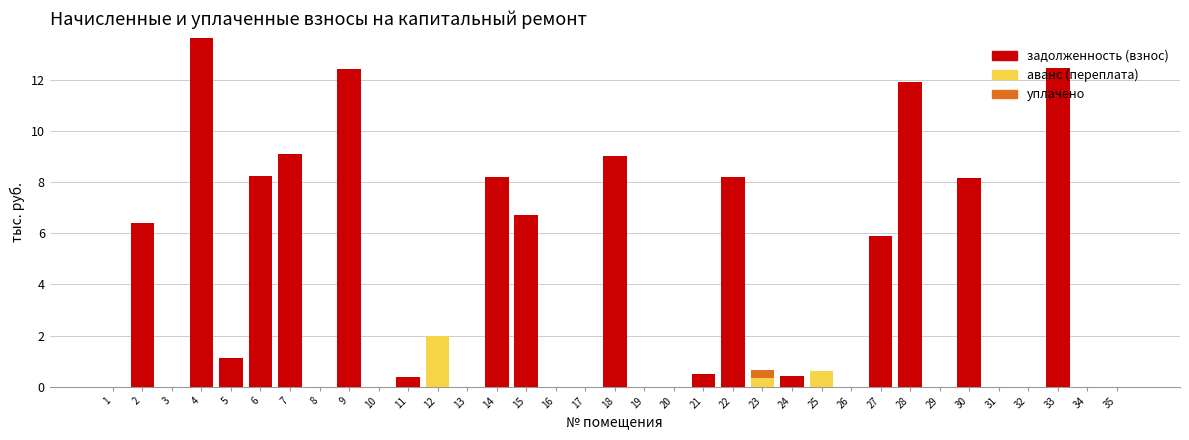

Which category has the highest value in the задолженность (взнос) series?

4